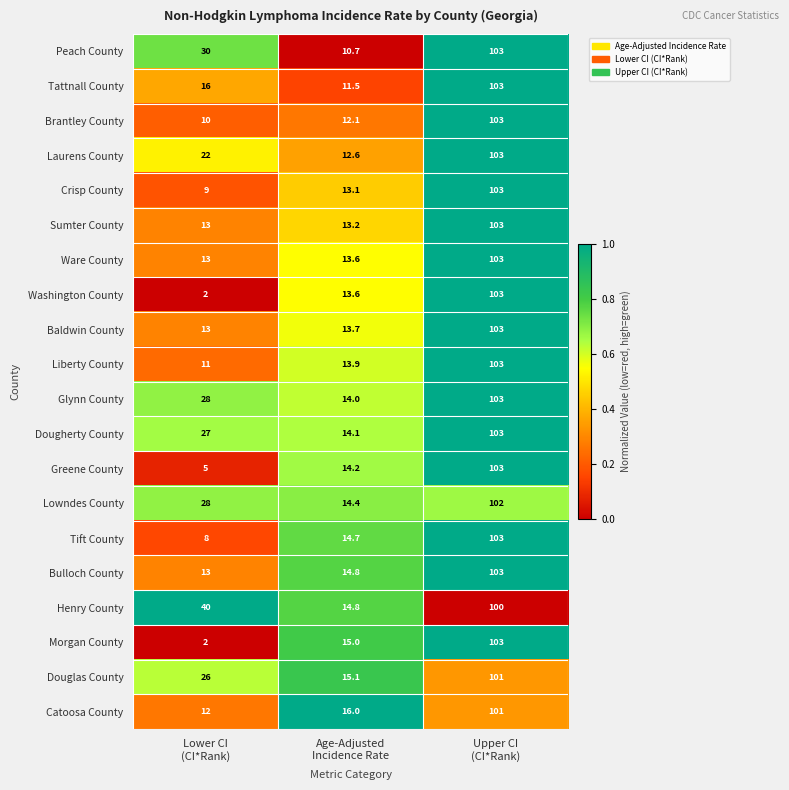

Which series has the largest total across all categories?

Henry County